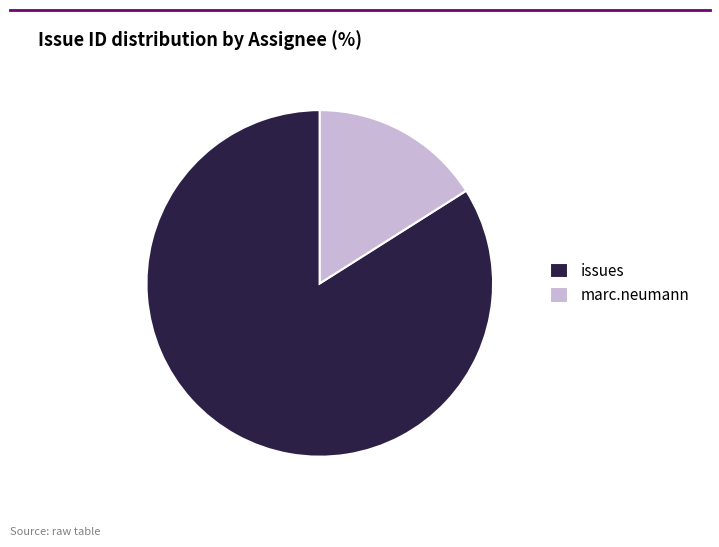

Is it true that marc.neumann is 16% of the pie?

True